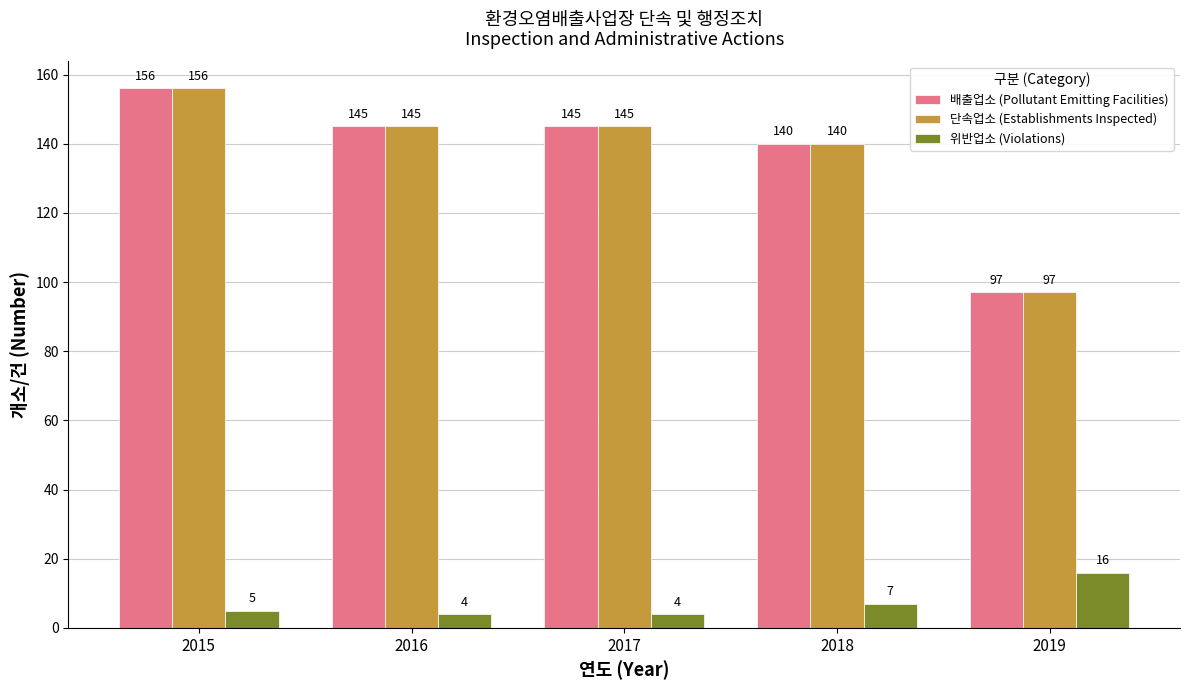

What is the average value of the 배출업소 (Pollutant Emitting Facilities) series?

137